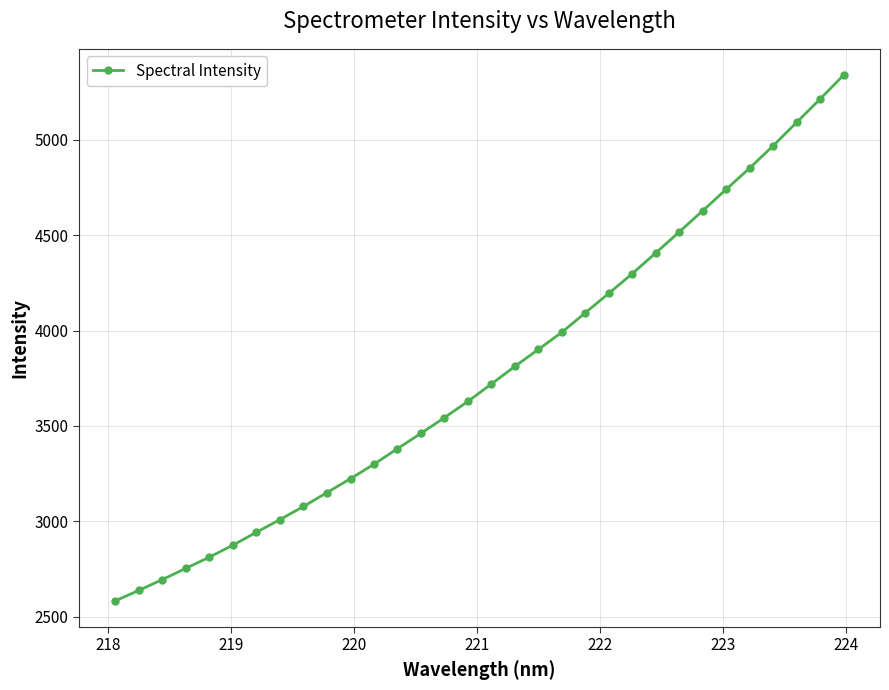

What is the greatest value displayed?

5339.2